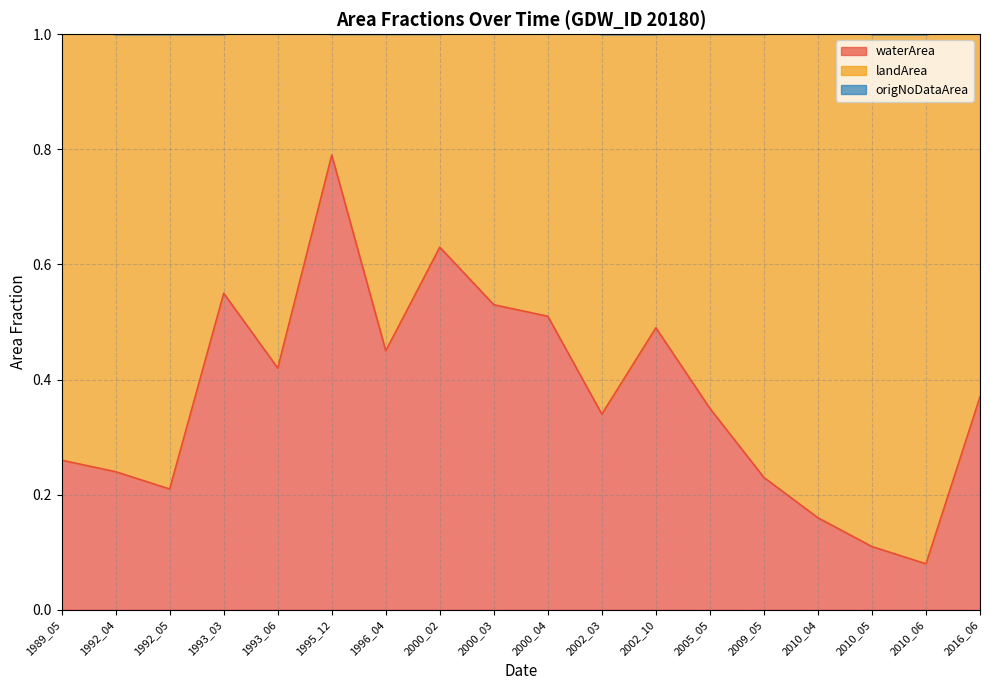

How many categories are shown in the chart?

18